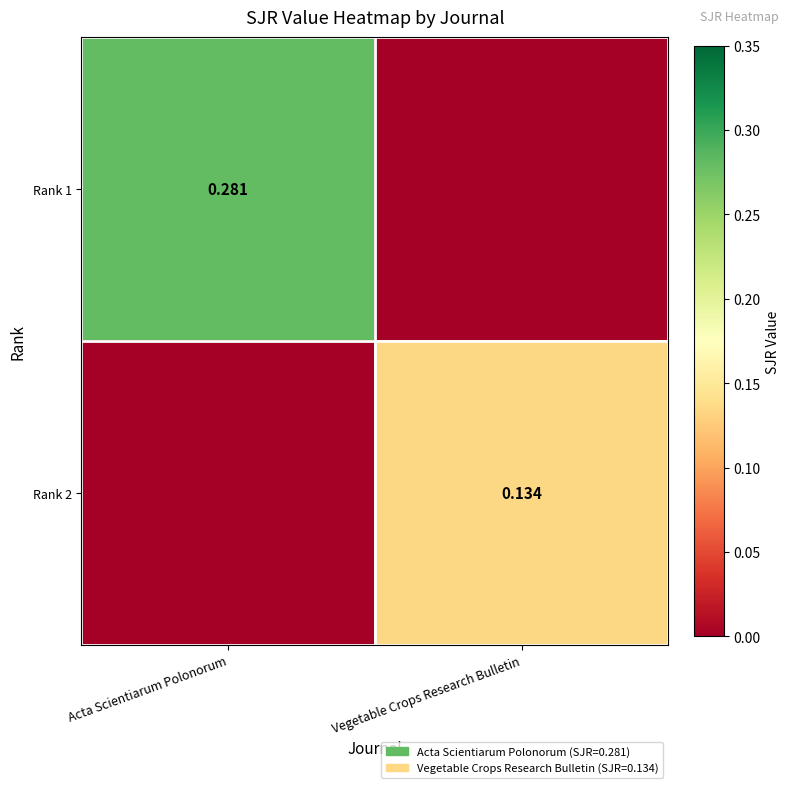

How many data points does each series have?

2